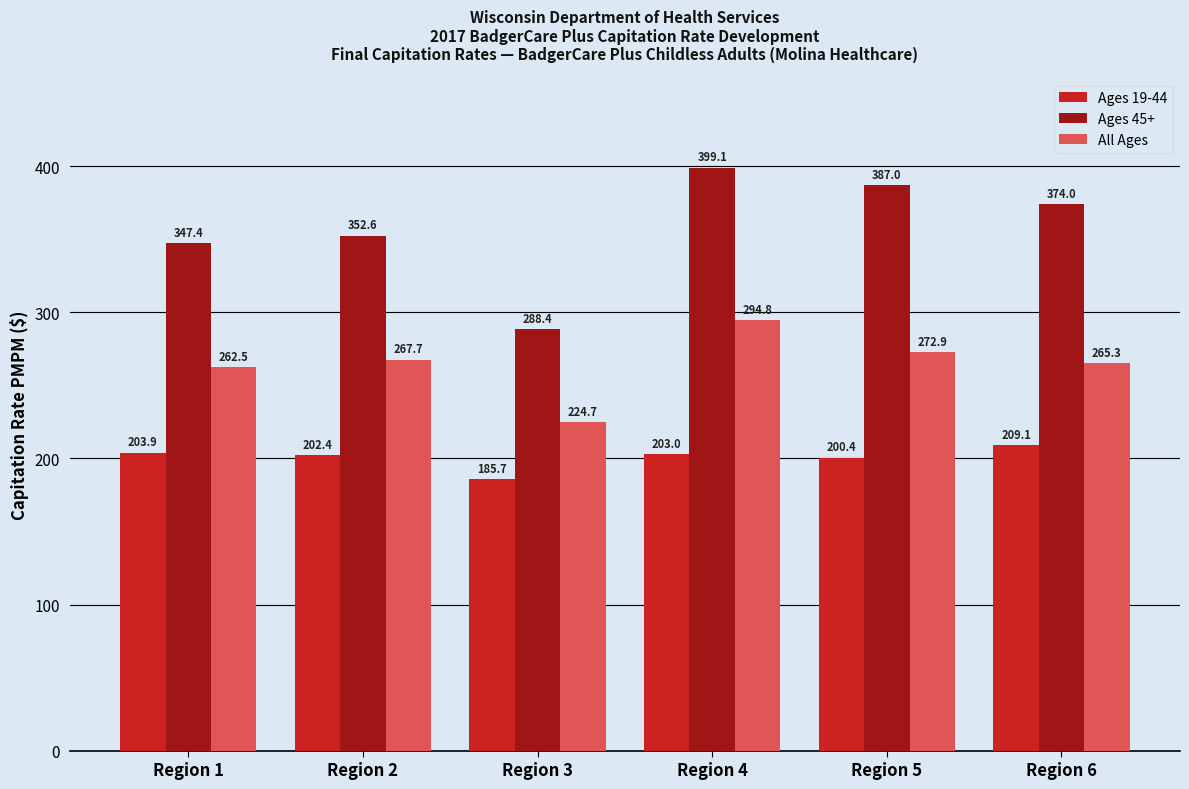

Reading left to right, list all the values displayed in this chart.

Ages 19-44: Region 1=203.9	Region 2=202.4	Region 3=185.7	Region 4=203.0	Region 5=200.4	Region 6=209.1
Ages 45+: Region 1=347.4	Region 2=352.6	Region 3=288.4	Region 4=399.1	Region 5=387.0	Region 6=374.0
All Ages: Region 1=262.5	Region 2=267.7	Region 3=224.7	Region 4=294.8	Region 5=272.9	Region 6=265.3